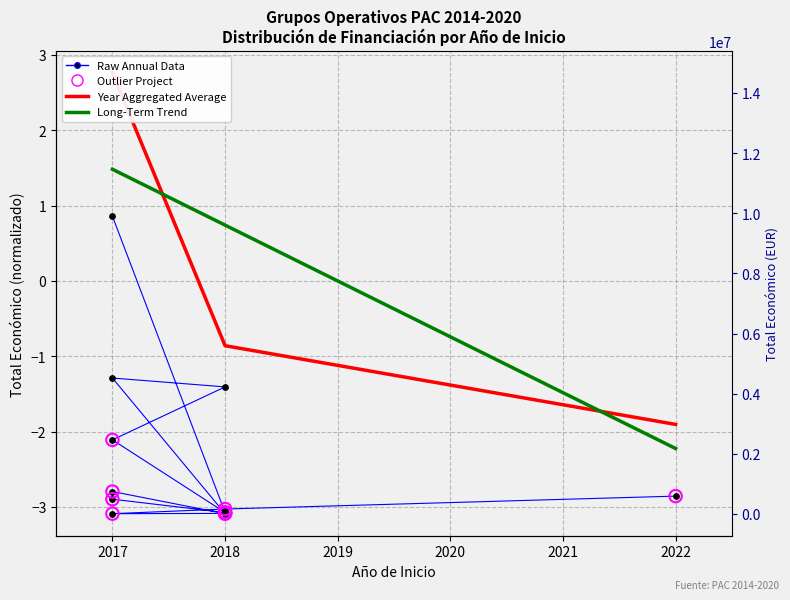

What is the change in value from 2018 to 2017?

+1.8